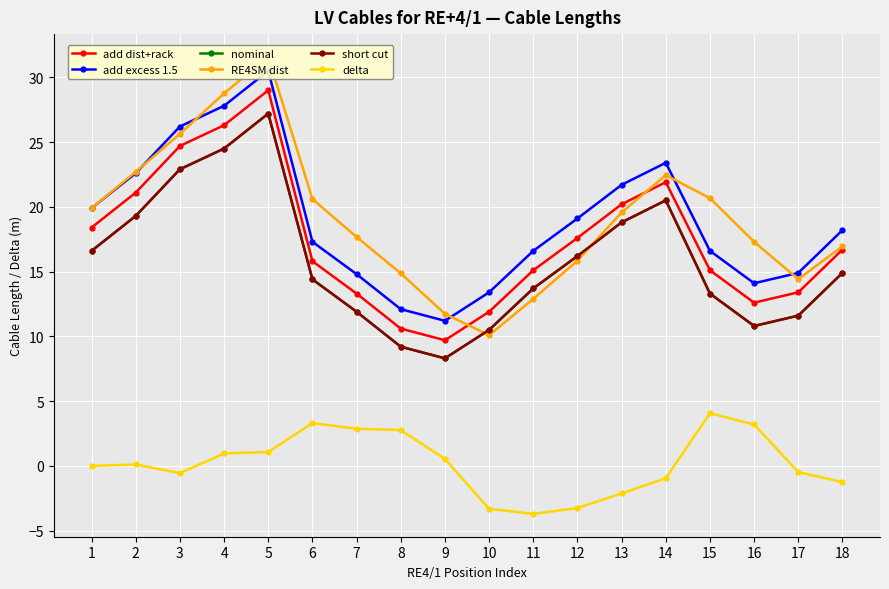

True or false: add excess 1.5 and add dist+rack intersect in this chart.

False